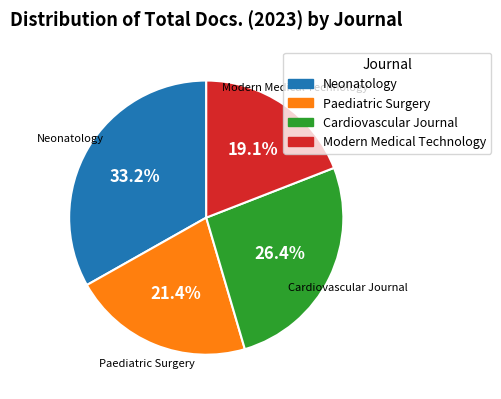

To the nearest percent, what is the difference between the largest and smallest slice percentages?

14%